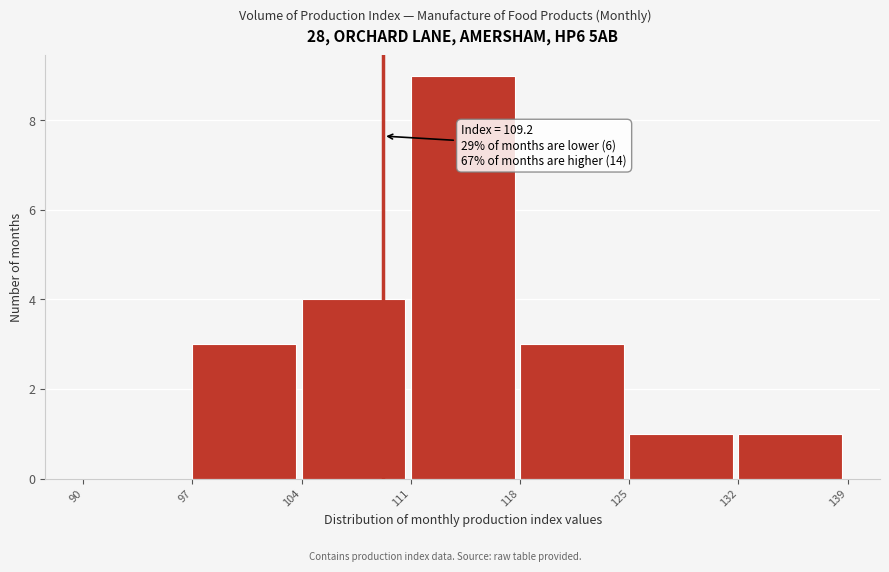

Over which range of the x-axis is the bar tallest?

111 to 118